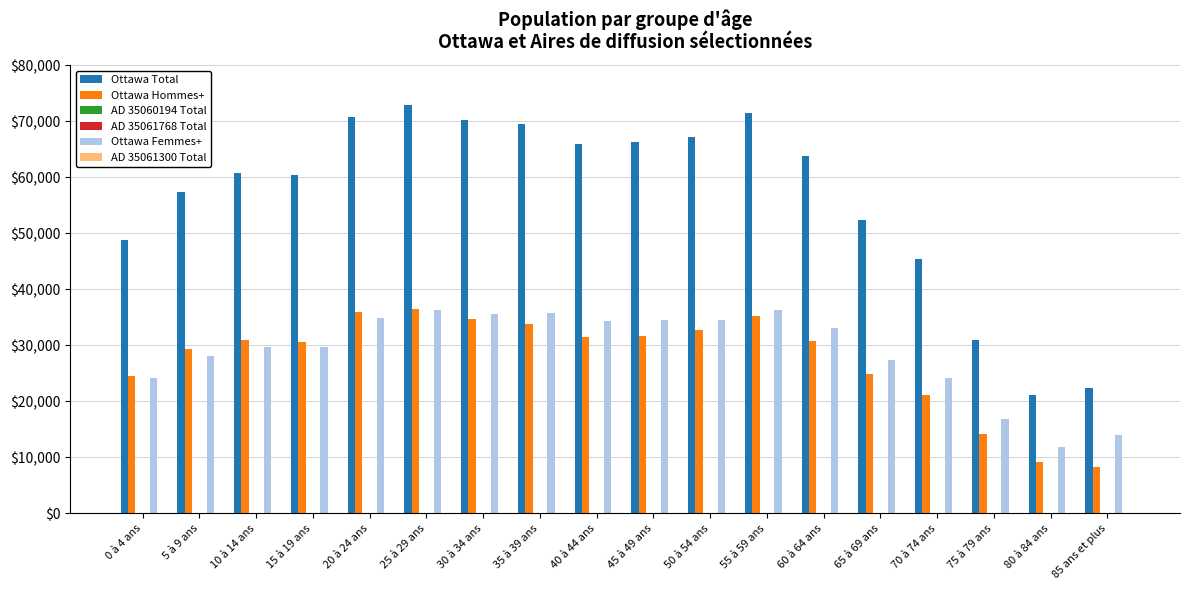

Which series changed the most between 10 à 14 ans and 75 à 79 ans?

Ottawa Total